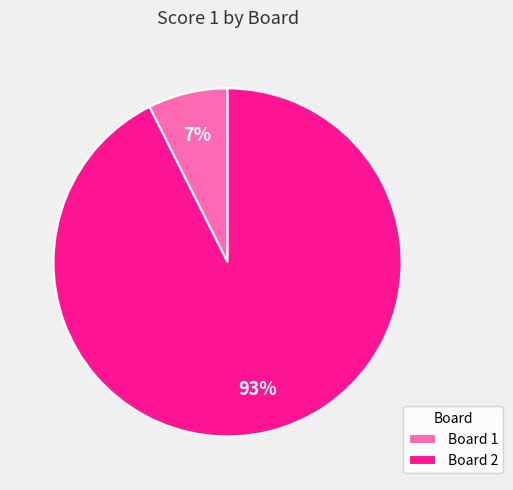

Which slice represents more than half of the pie?

Board 2